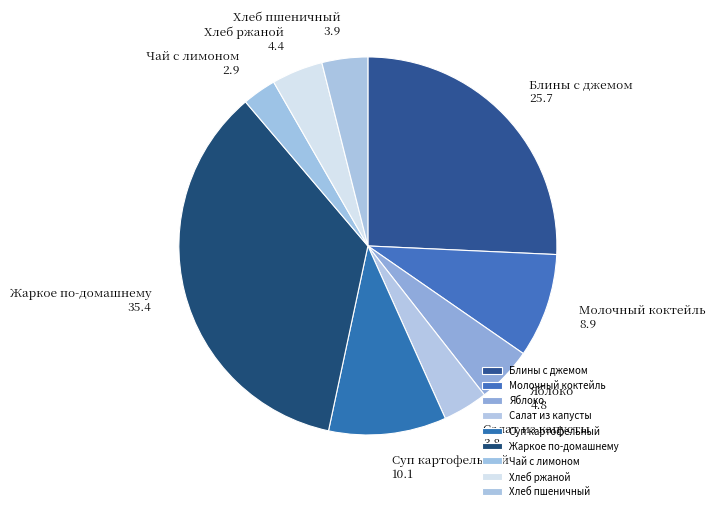

The Салат из капусты slice represents 9% of the pie. True or false?

False